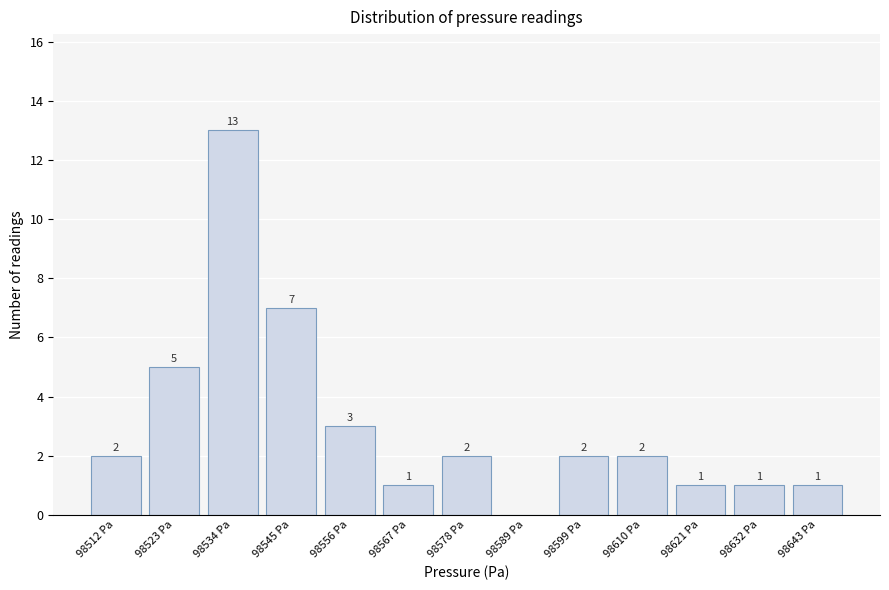

Reading left to right, extract all data points from this chart.

98512 Pa=2	98523 Pa=5	98534 Pa=13	98545 Pa=7	98556 Pa=3	98567 Pa=1	98578 Pa=2	98589 Pa=0	98599 Pa=2	98610 Pa=2	98621 Pa=1	98632 Pa=1	98643 Pa=1